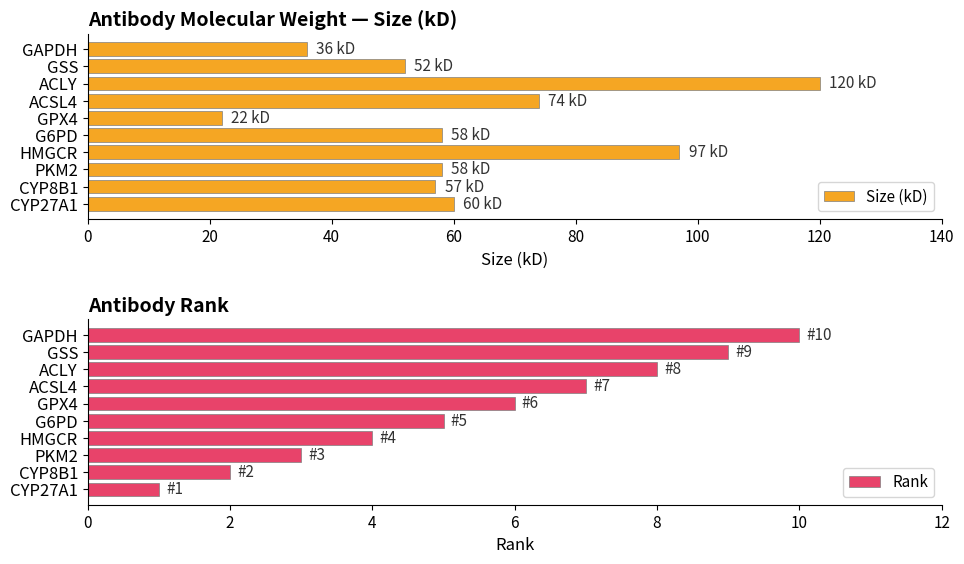

Which series has the largest total across all categories?

Size (kD)